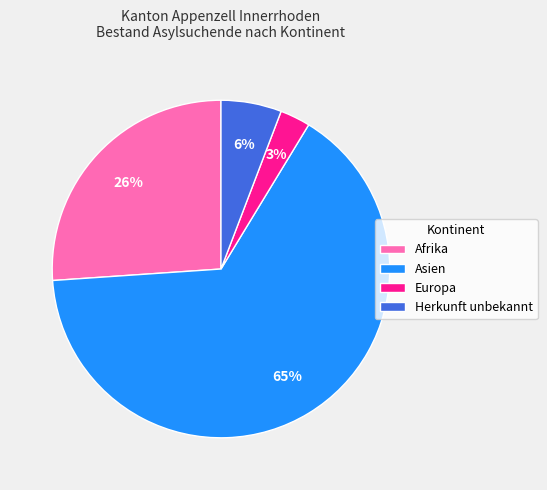

Is it true that Europa is 3% of the pie?

True